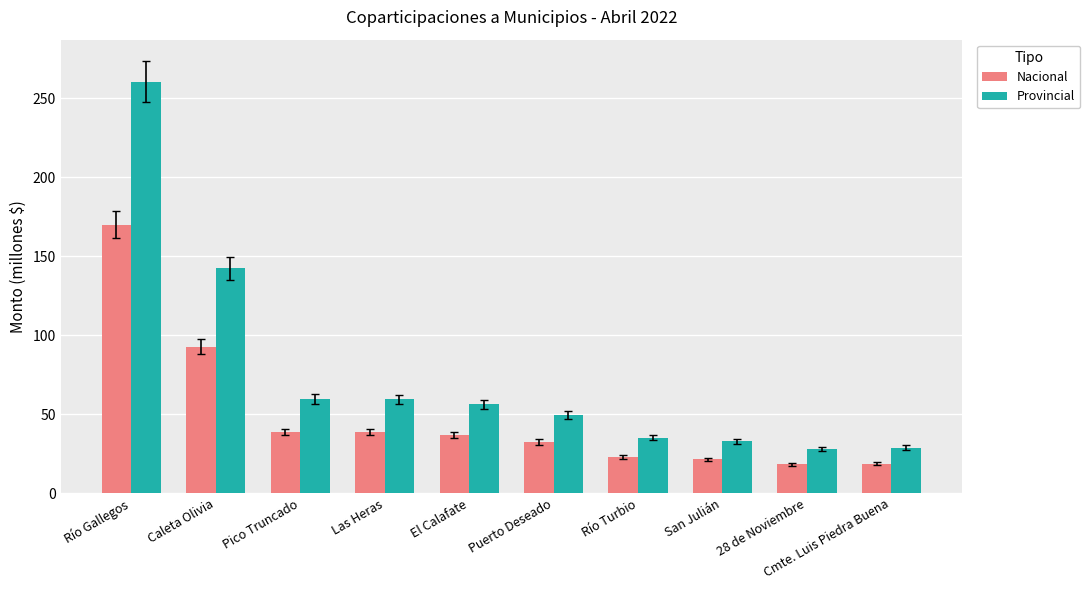

Which category has the highest value in the Nacional series?

Río Gallegos